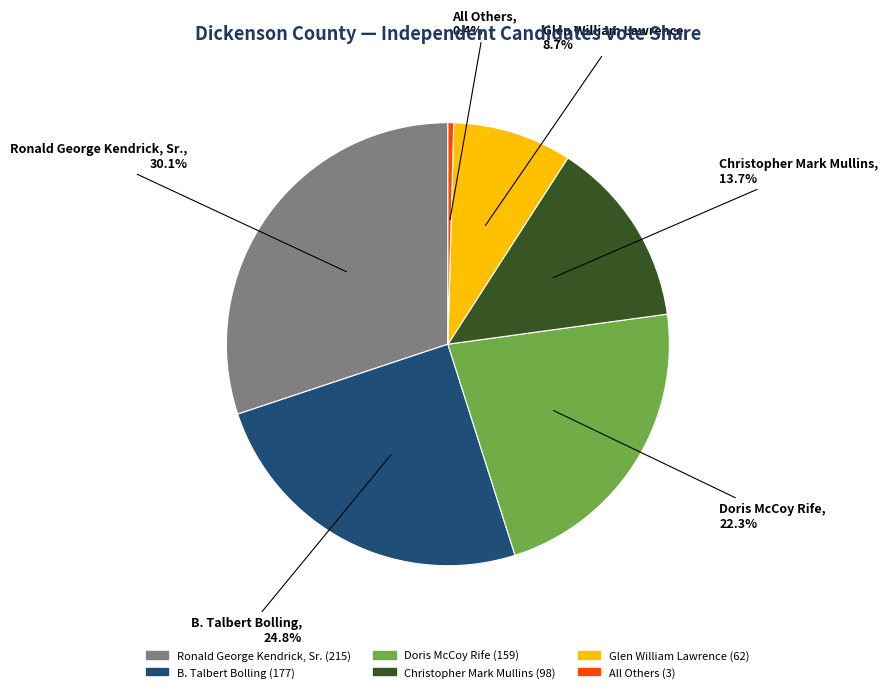

The Glen William Lawrence slice represents 2% of the pie. True or false?

False